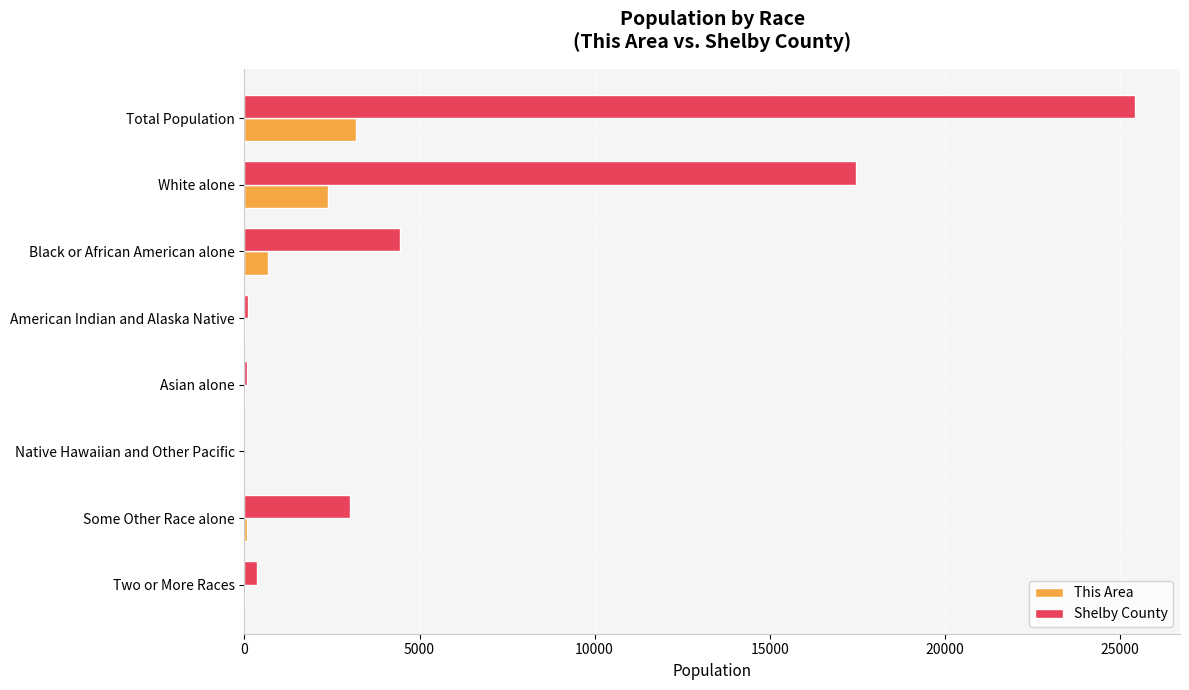

What is the maximum value shown in the chart?

25448